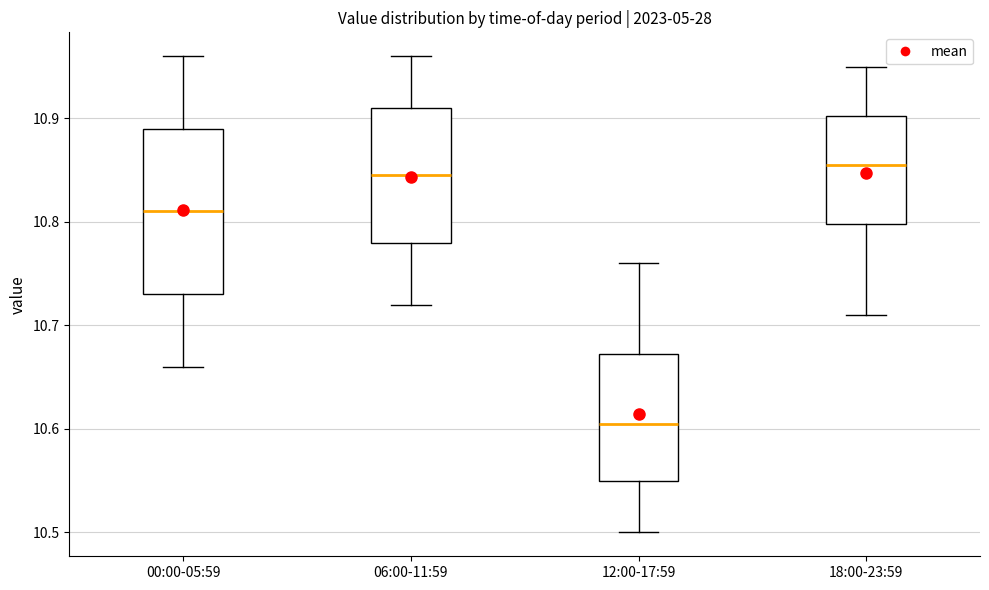

Which box is the tallest, from its lower edge to its upper edge?

00:00-05:59